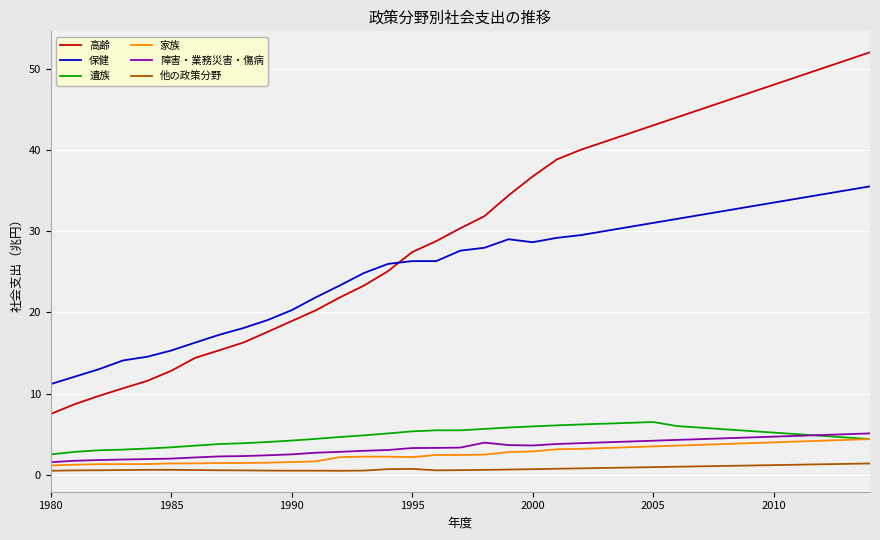

Which series has the widest spread of values?

高齢